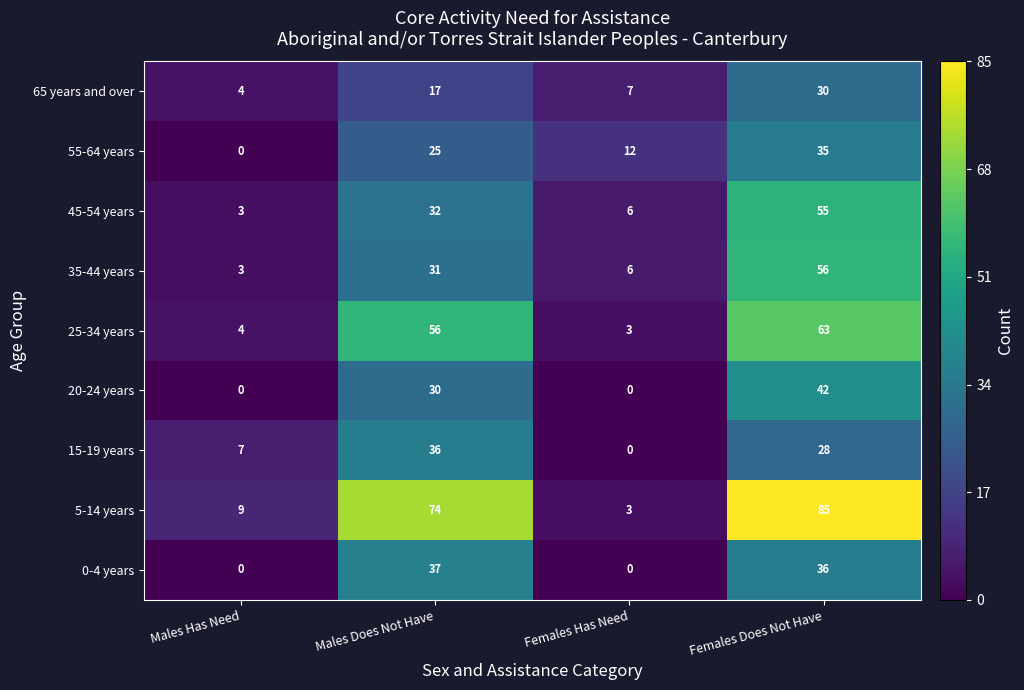

What is the difference between the 45-54 years values at Females Has Need and Females Does Not Have?

49